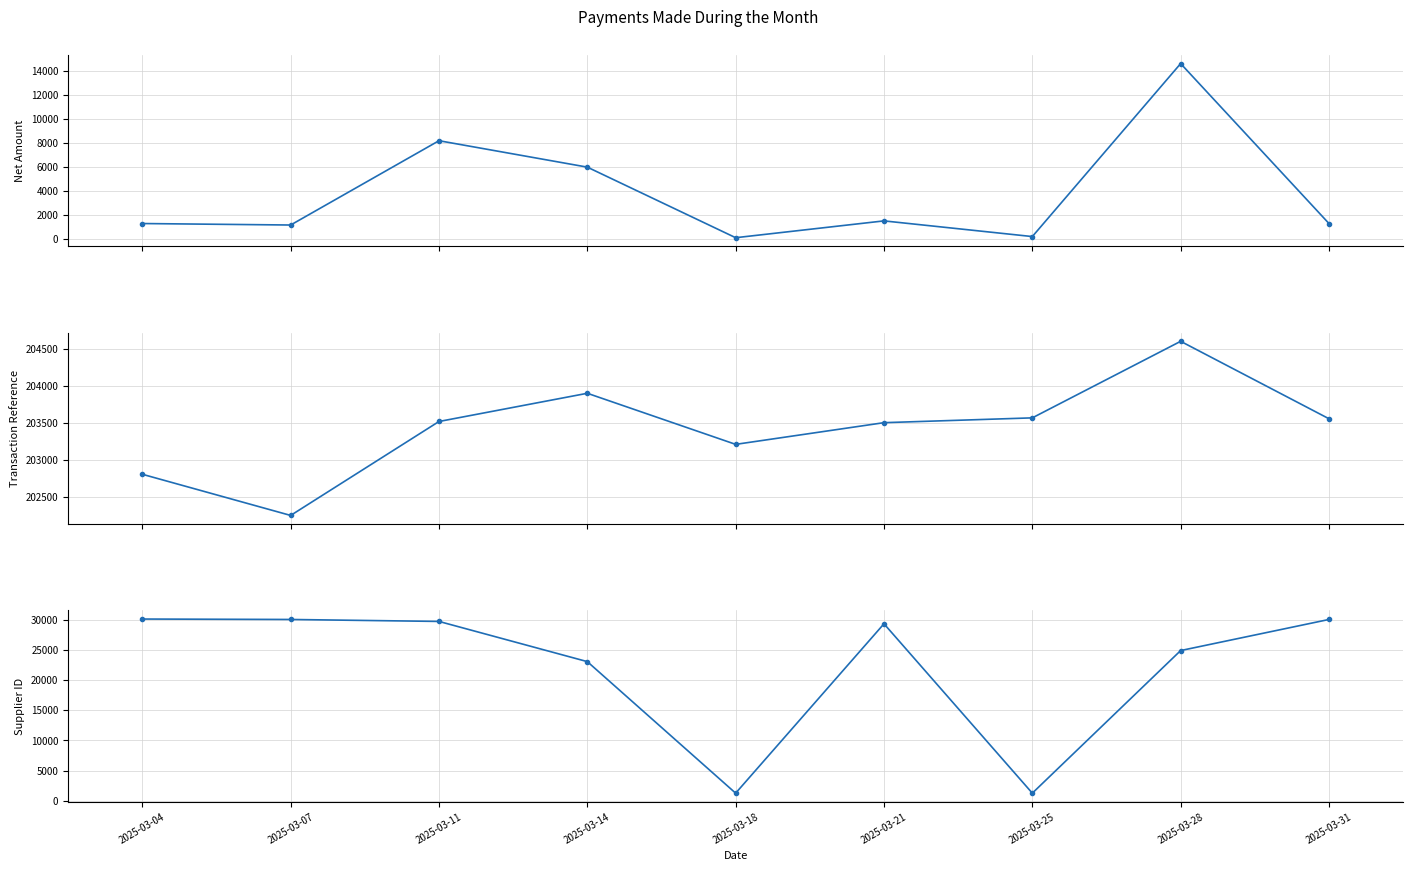

Reading left to right, transcribe all the data shown in this chart.

Net Amount: 2025-03-04=1280.1	2025-03-07=1156.2	2025-03-11=8175.0	2025-03-14=5975.2	2025-03-18=100.0	2025-03-21=1500.0	2025-03-25=195.0	2025-03-28=14596.9	2025-03-31=1280.1
Transaction Reference: 2025-03-04=202807.0	2025-03-07=202251.0	2025-03-11=203520.0	2025-03-14=203901.0	2025-03-18=203211.0	2025-03-21=203504.0	2025-03-25=203569.0	2025-03-28=204603.0	2025-03-31=203557.0
Supplier ID: 2025-03-04=30149.0	2025-03-07=30078.0	2025-03-11=29752.0	2025-03-14=23084.0	2025-03-18=1257.0	2025-03-21=29362.0	2025-03-25=1257.0	2025-03-28=24920.0	2025-03-31=30078.0